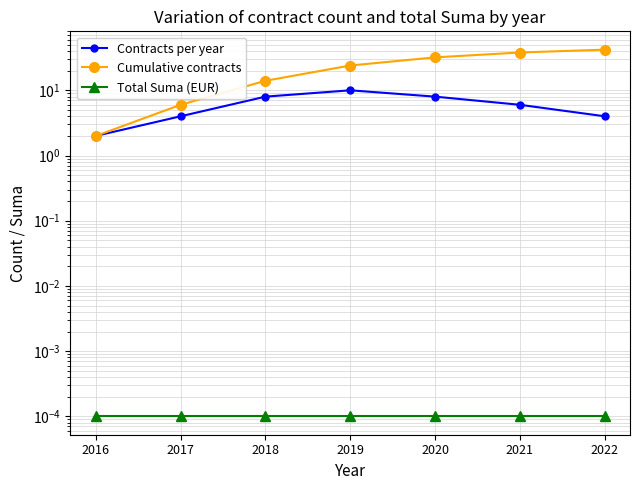

Reading left to right, what are all the values shown in this chart?

Contracts per year: 2.0	4.0	8.0	10.0	8.0	6.0	4.0
Cumulative contracts: 2.0	6.0	14.0	24.0	32.0	38.0	42.0
Total Suma (EUR): 0.0	0.0	0.0	0.0	0.0	0.0	0.0